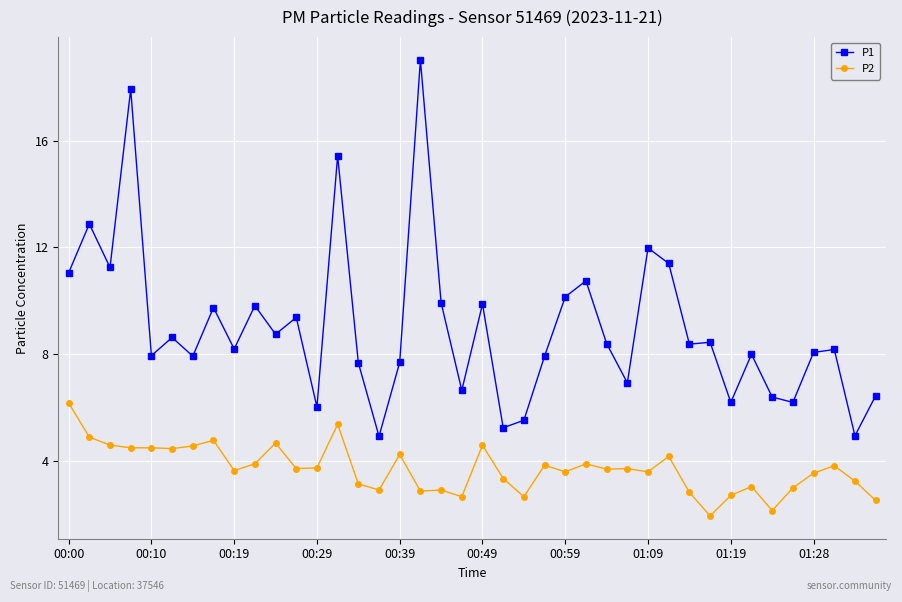

Which series has the widest spread of values?

P1